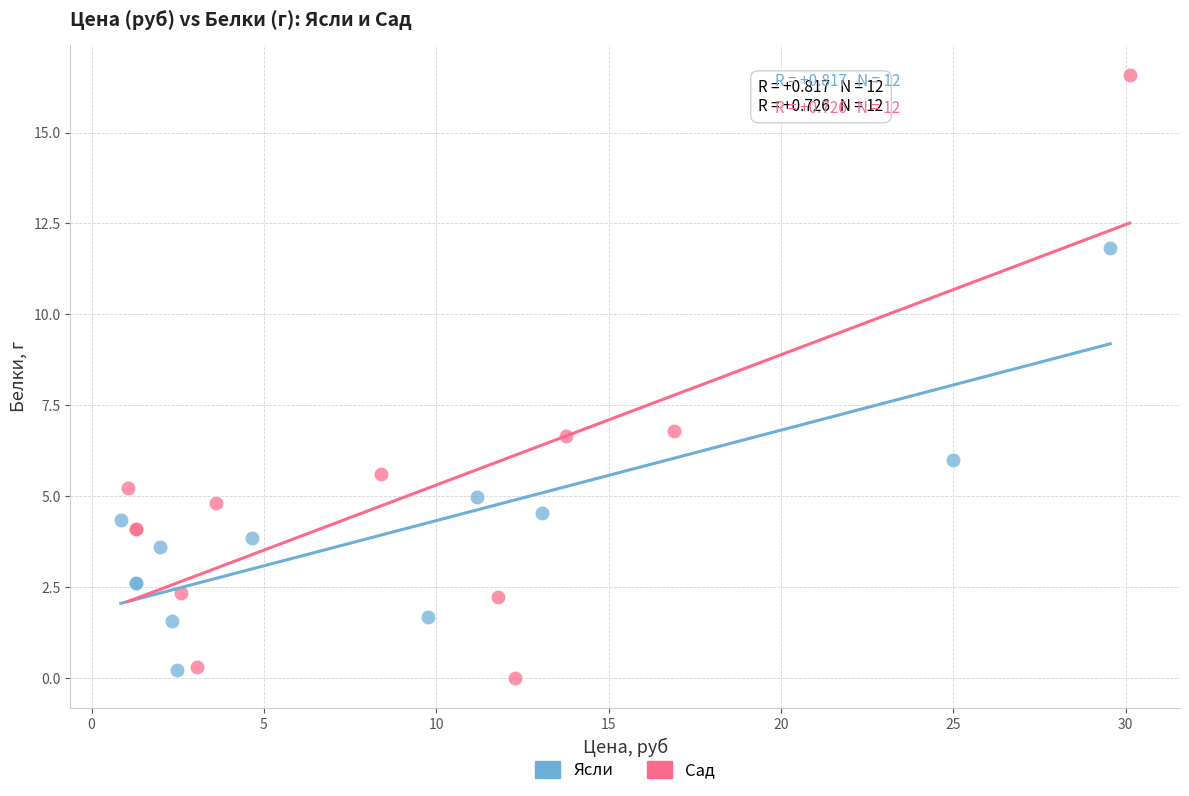

Which series has the widest spread of Y values?

Сад